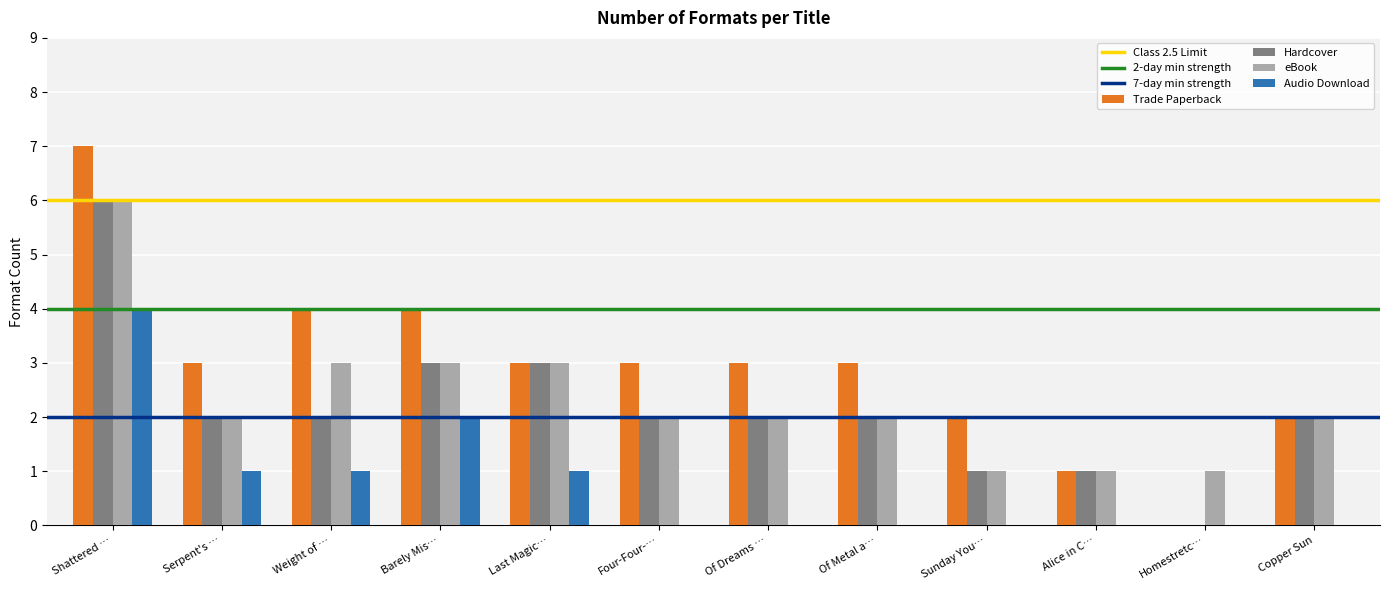

The eBook series shows 2 at Of Metal a…. True or false?

True